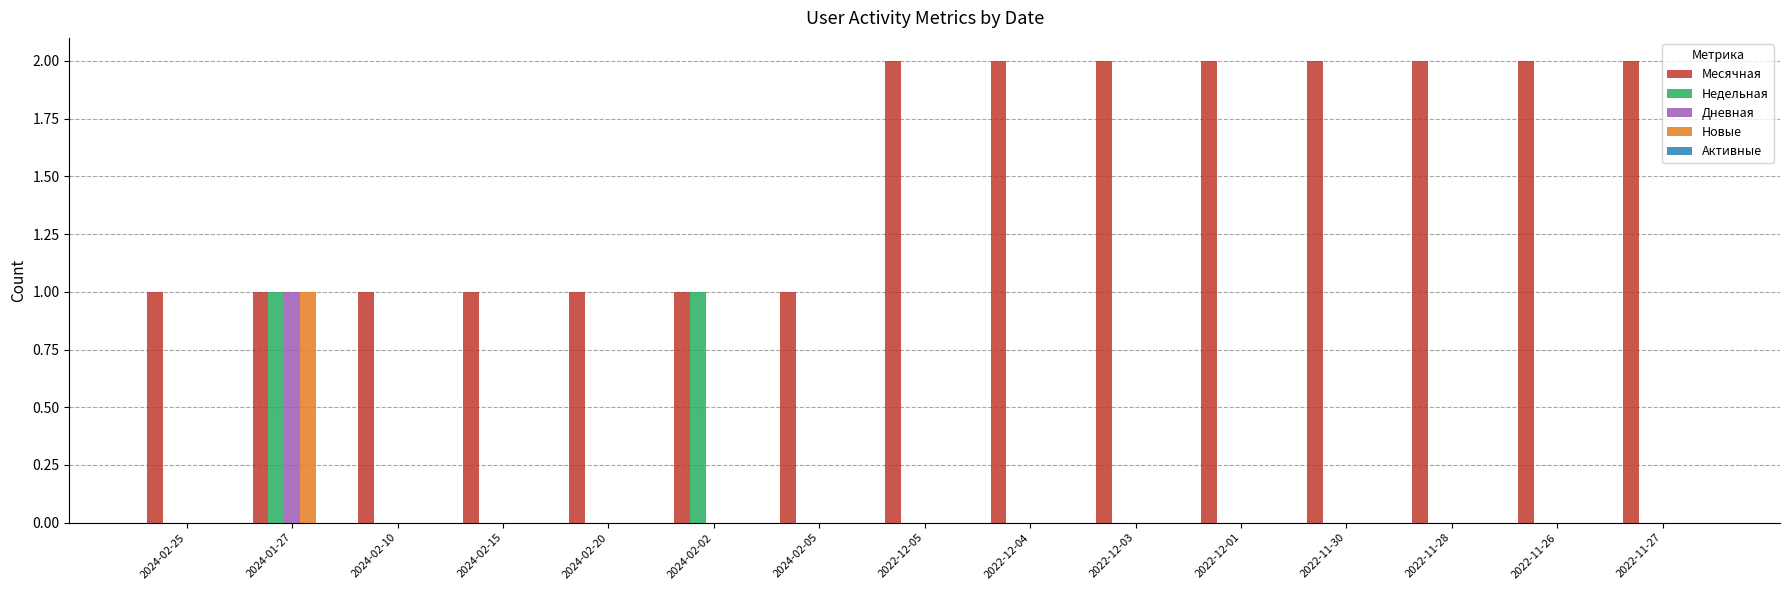

Is it true that Недельная equals 0 at 2022-12-05?

True